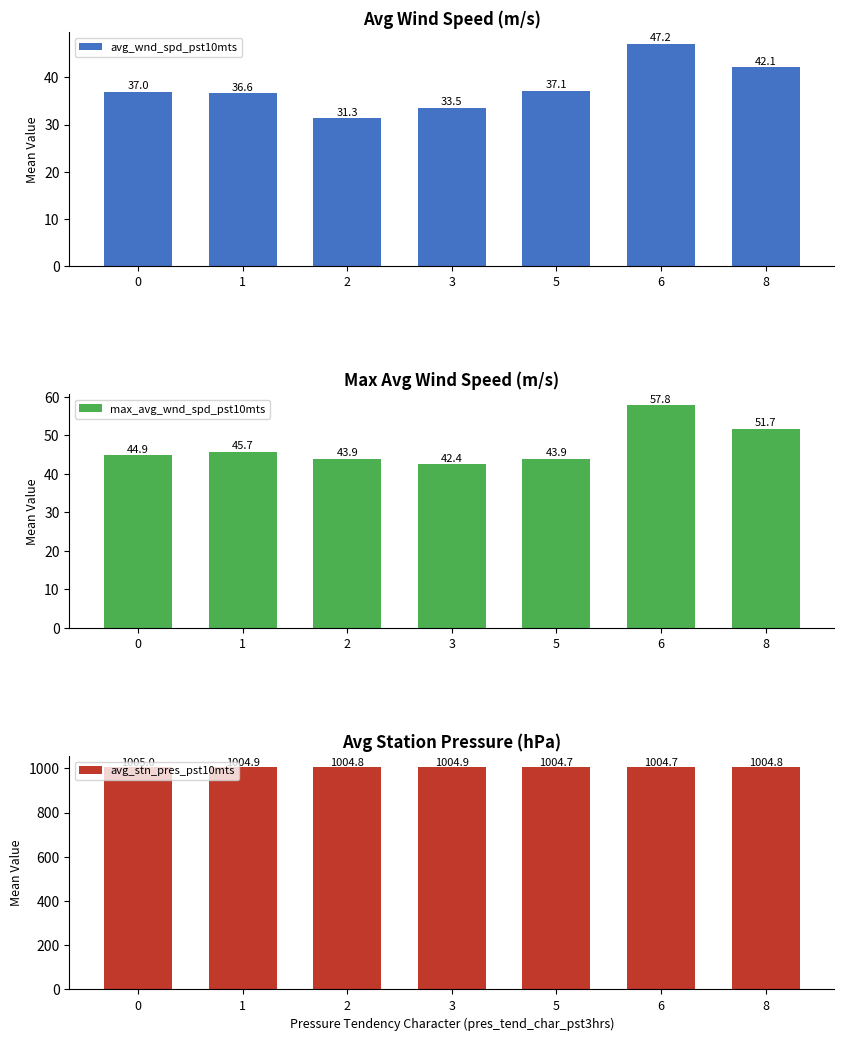

The value of max_avg_wnd_spd_pst10mts at 8 is 51.7. True or false?

True